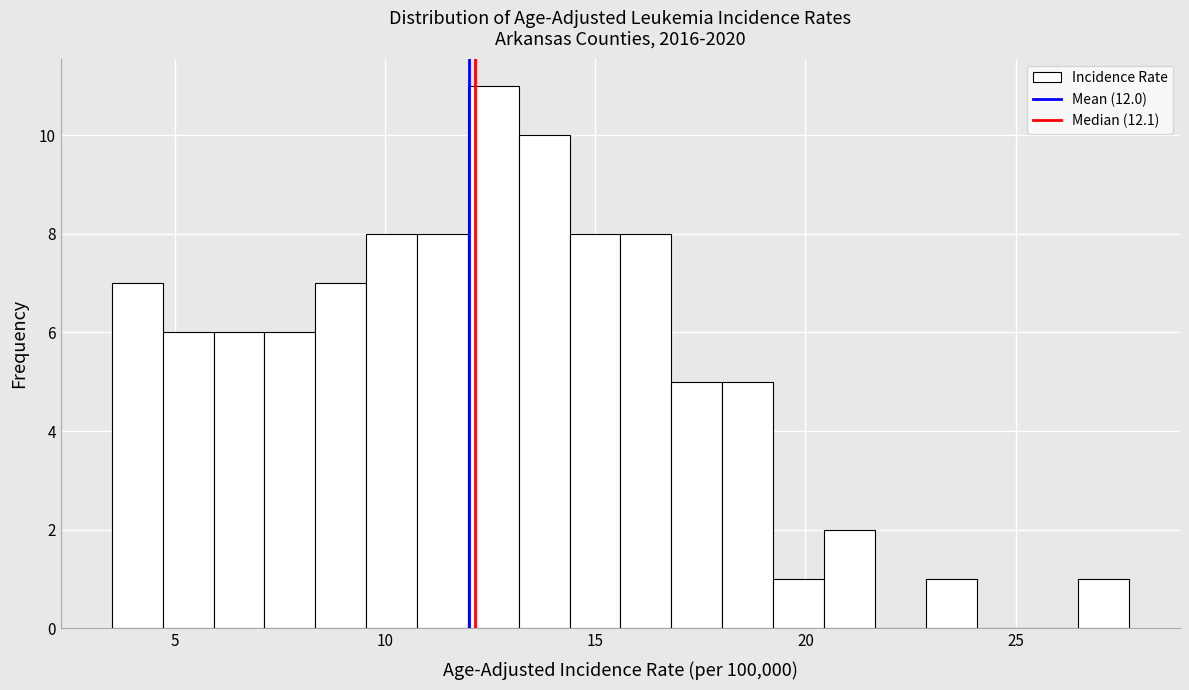

Read against the x-axis, roughly where is the centre of the tallest bar?

12.5